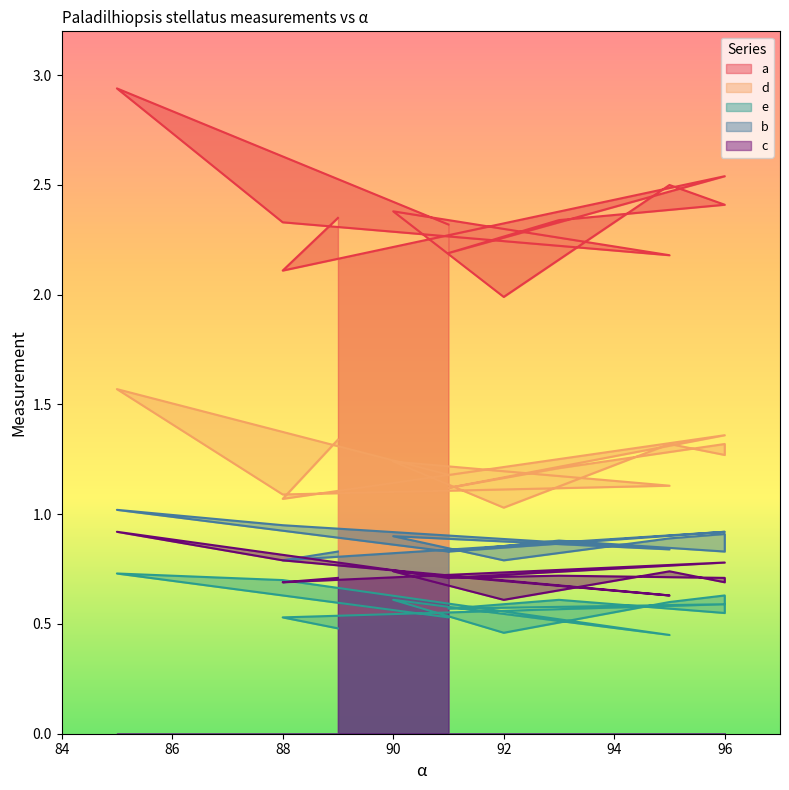

List the series in order of their peak value, lowest first.

e, c, b, d, a